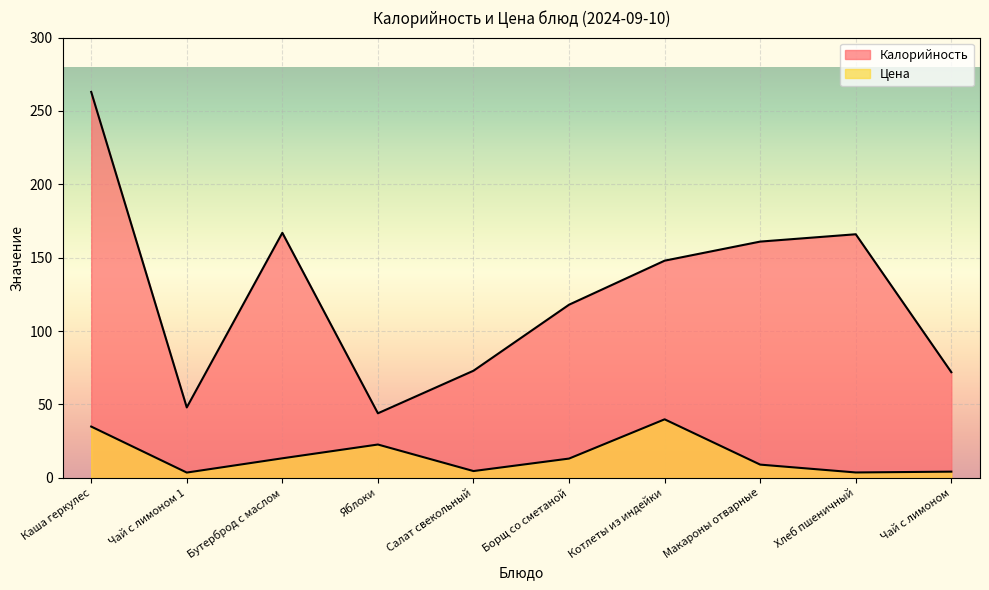

What is the minimum value shown in the chart?

3.6